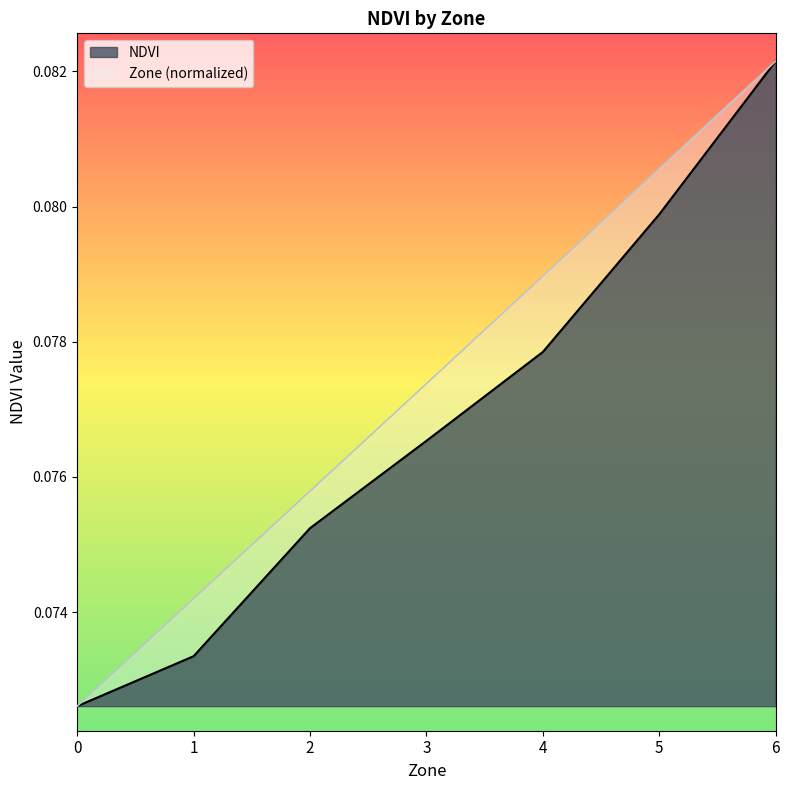

List the series in order of their overall mean, highest first.

Zone (normalized), NDVI